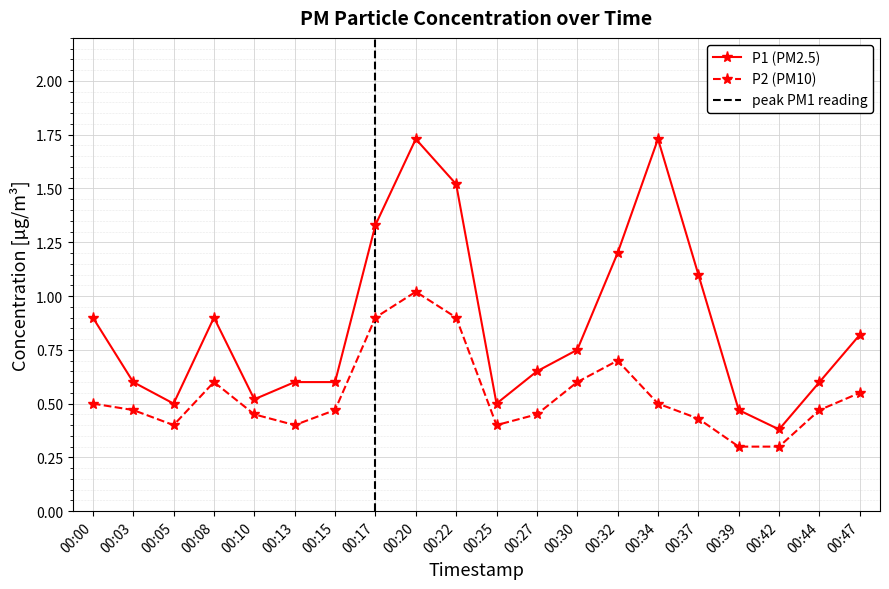

Is it true that P1 equals 1.7 at 00:34?

True